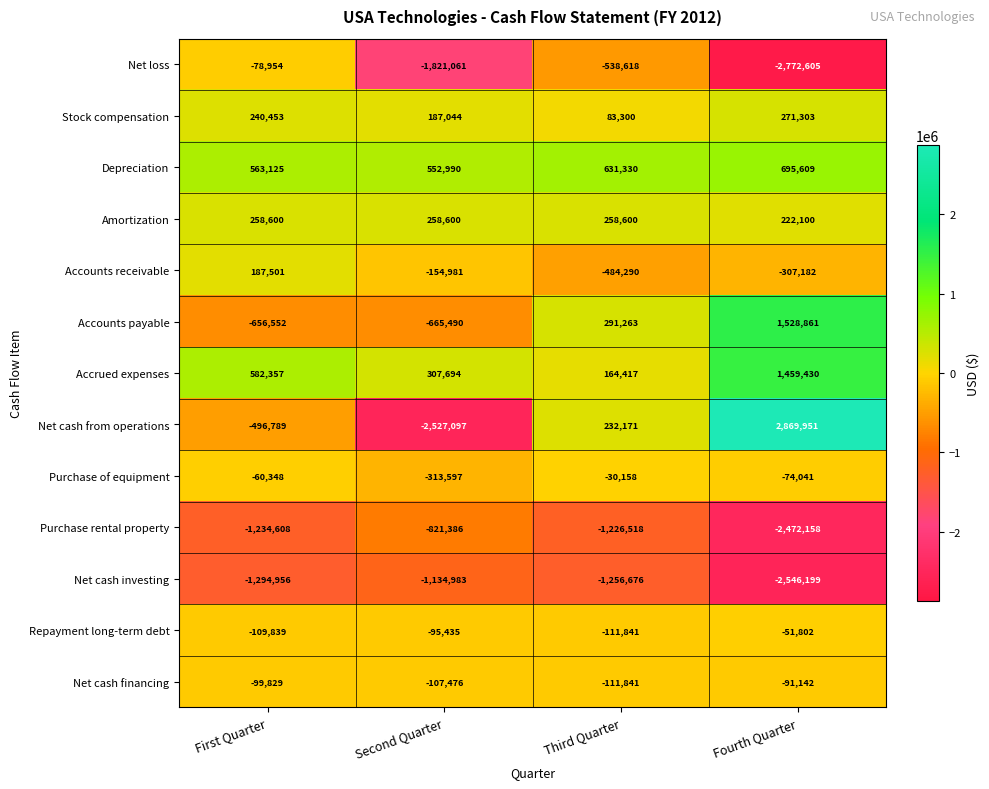

Count the number of data series in this chart.

13